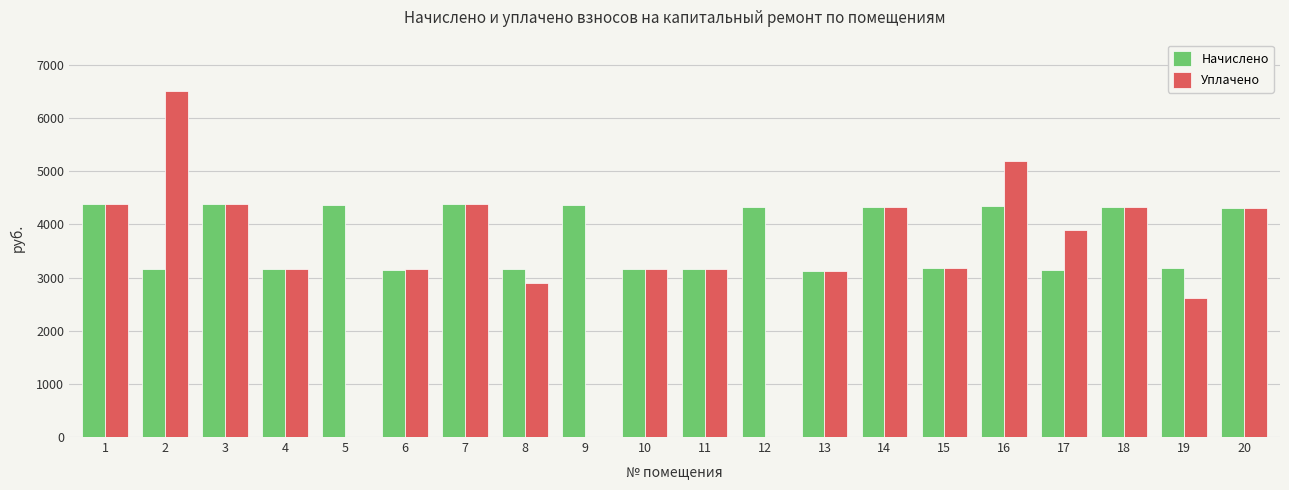

At which label does Уплачено first exceed 3173?

1